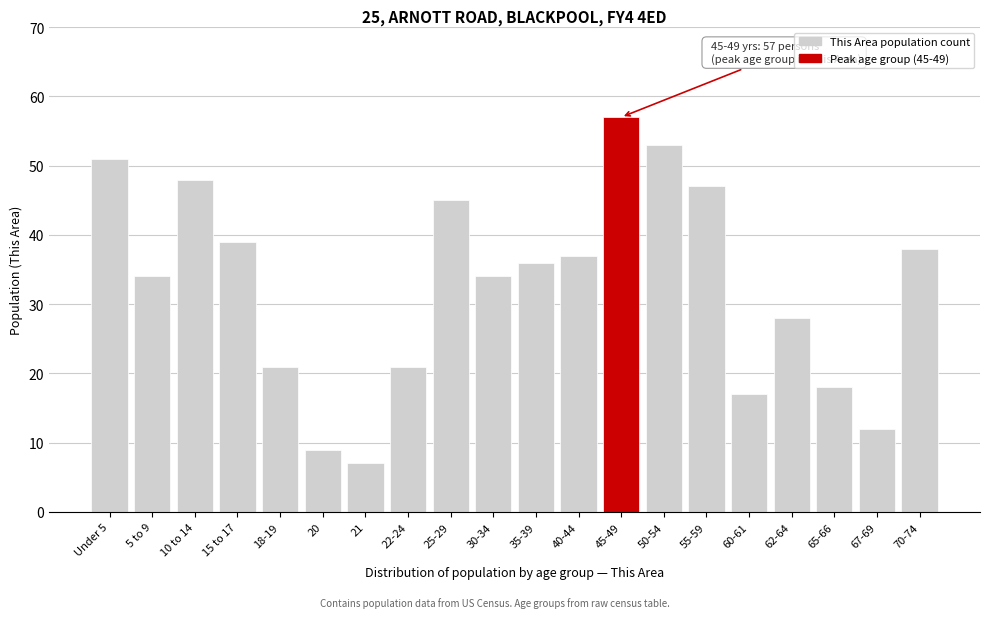

Reading left to right, list all the values displayed in this chart.

Under 5=51	5 to 9=34	10 to 14=48	15 to 17=39	18-19=21	20=9	21=7	22-24=21	25-29=45	30-34=34	35-39=36	40-44=37	45-49=57	50-54=53	55-59=47	60-61=17	62-64=28	65-66=18	67-69=12	70-74=38